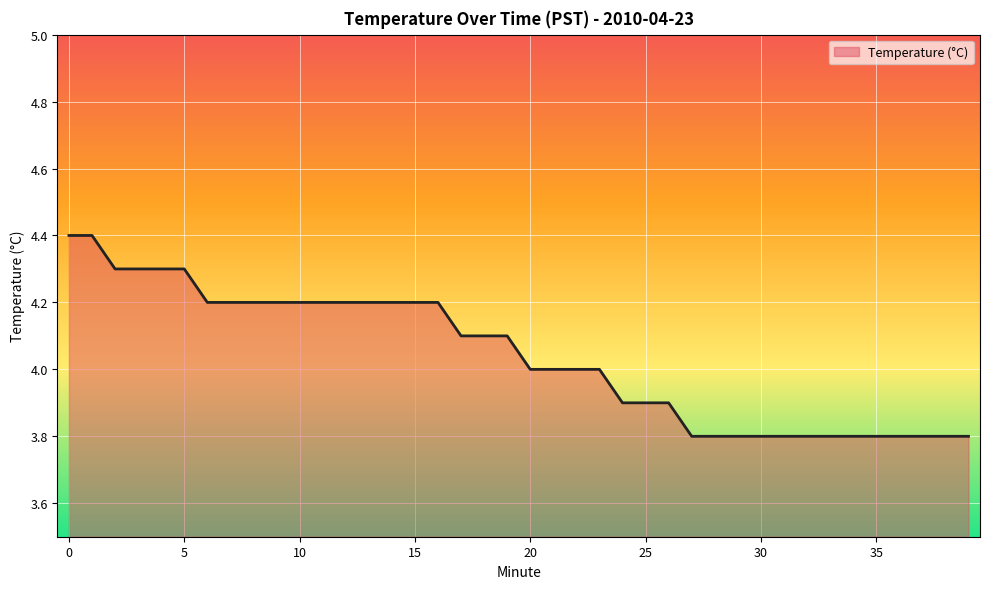

How many lines are shown in the chart?

1